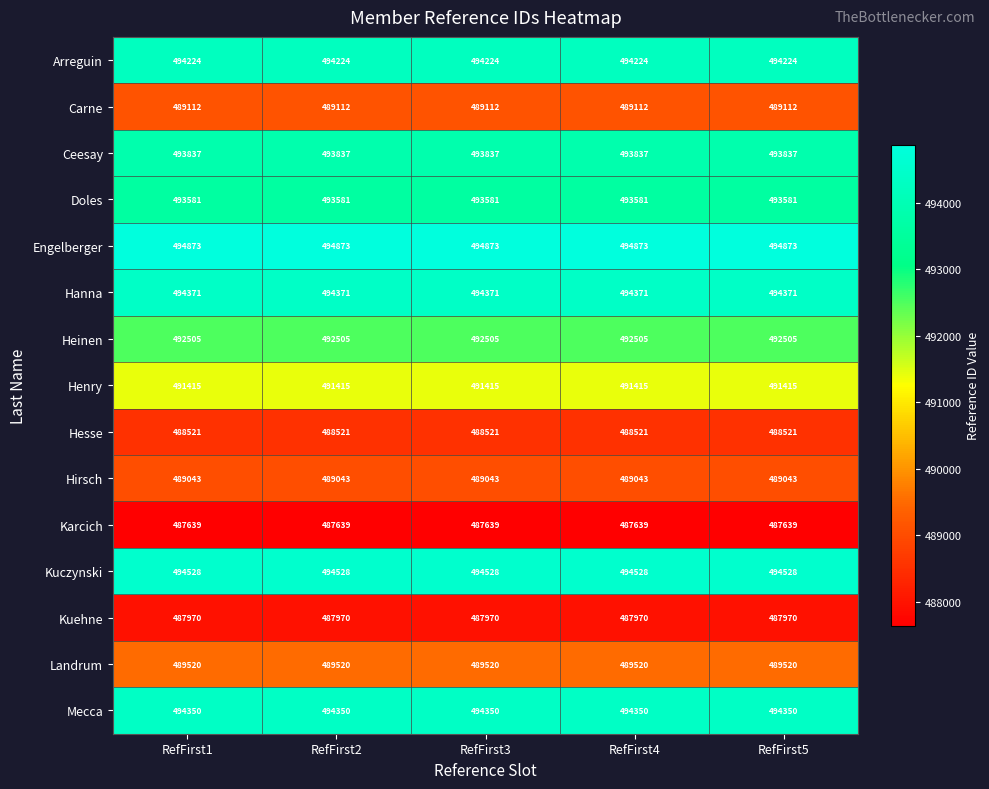

What is the maximum value shown in the chart?

494873